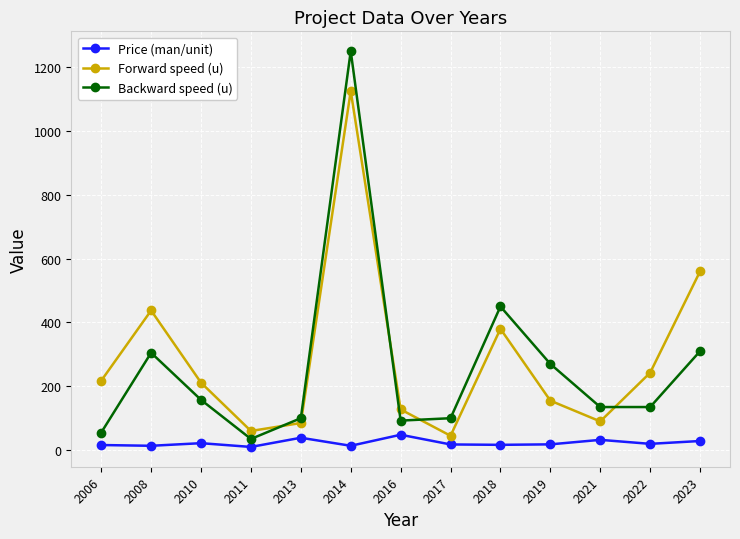

List the series in order of their peak value, lowest first.

Price (man/unit), Forward speed (u), Backward speed (u)